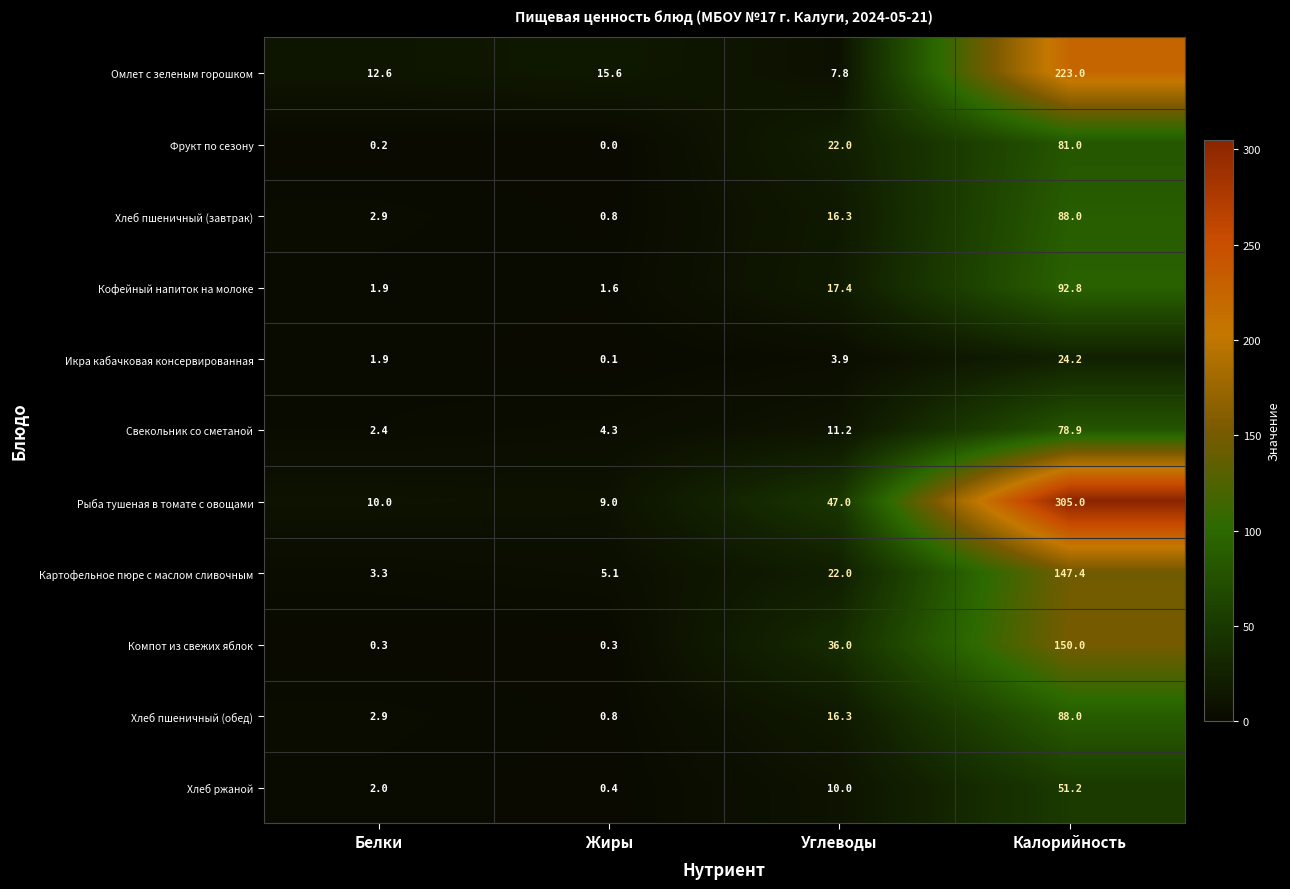

Where is Картофельное пюре с маслом сливочным nearest to the value 75?

Углеводы